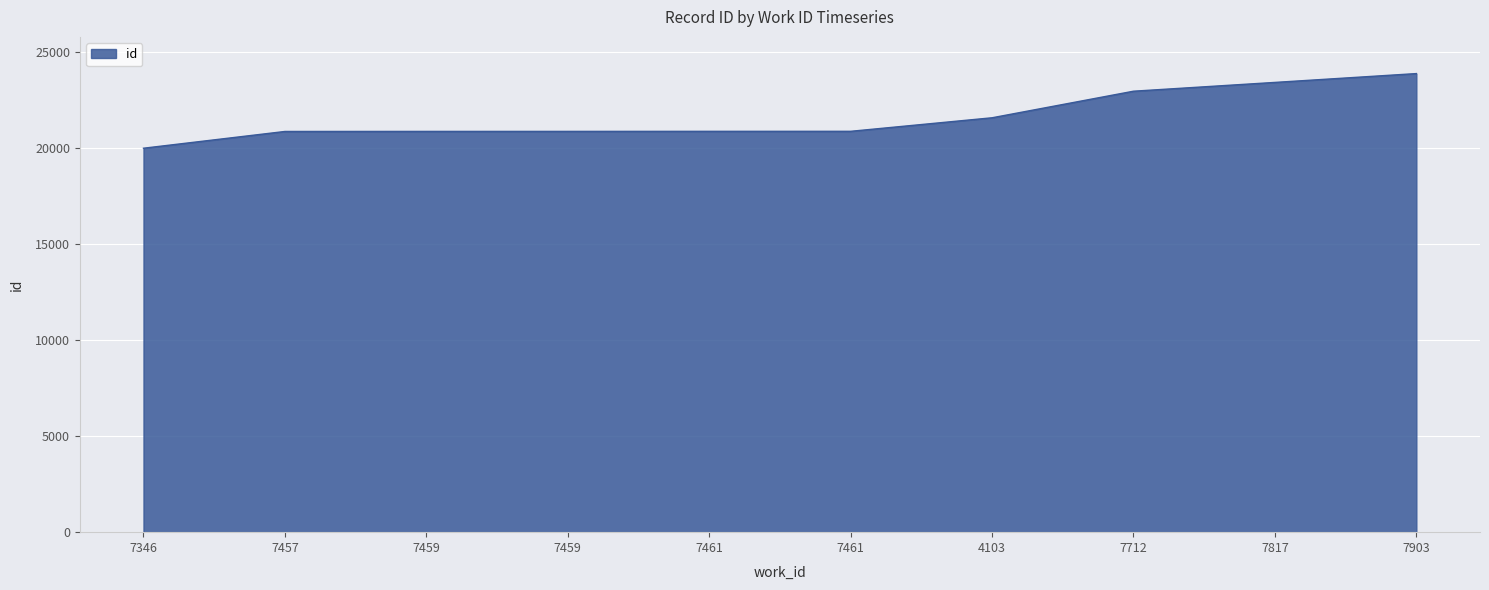

What is the sum of all values?

216239